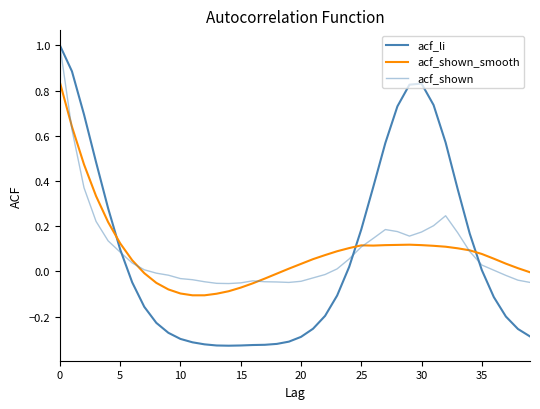

Reading left to right, list all the values displayed in this chart.

acf_li: 1.0	0.9	0.7	0.5	0.3	0.1	-0.0	-0.2	-0.2	-0.3	-0.3	-0.3	-0.3	-0.3	-0.3	-0.3	-0.3	-0.3	-0.3	-0.3	-0.3	-0.3	-0.2	-0.1	0.0	0.2	0.4	0.6	0.7	0.8	0.8	0.7	0.6	0.4	0.2	0.0	-0.1	-0.2	-0.3	-0.3
acf_shown_smooth: 0.8	0.6	0.5	0.3	0.2	0.1	0.0	-0.0	-0.1	-0.1	-0.1	-0.1	-0.1	-0.1	-0.1	-0.1	-0.1	-0.0	-0.0	0.0	0.0	0.1	0.1	0.1	0.1	0.1	0.1	0.1	0.1	0.1	0.1	0.1	0.1	0.1	0.1	0.1	0.1	0.0	0.0	-0.0
acf_shown: 1.0	0.6	0.4	0.2	0.1	0.1	0.0	0.0	-0.0	-0.0	-0.0	-0.0	-0.0	-0.1	-0.1	-0.1	-0.0	-0.0	-0.0	-0.0	-0.0	-0.0	-0.0	0.0	0.1	0.1	0.1	0.2	0.2	0.2	0.2	0.2	0.2	0.2	0.1	0.0	0.0	-0.0	-0.0	-0.0